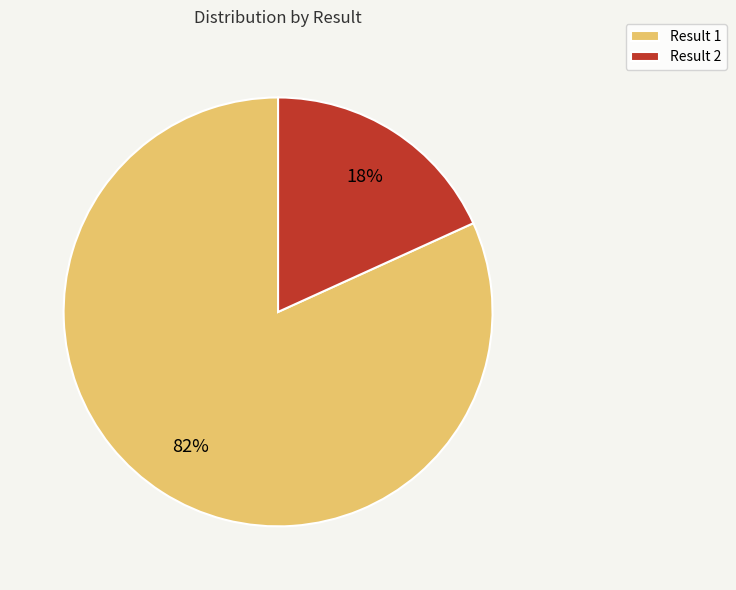

What is the largest slice in the pie chart?

Result 1